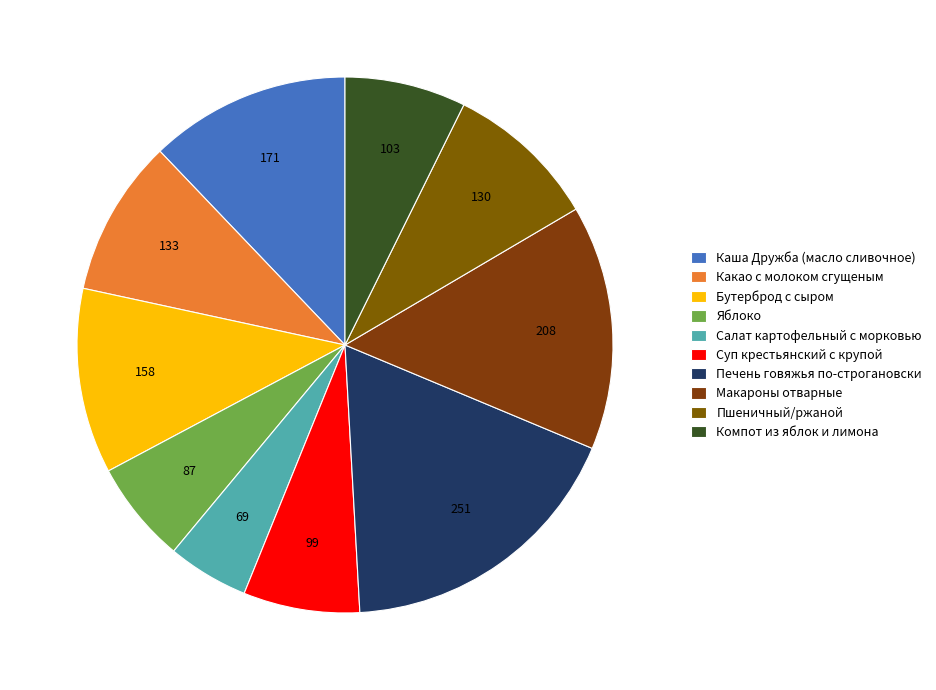

To the nearest percent, what portion does Салат картофельный с морковью represent?

5%